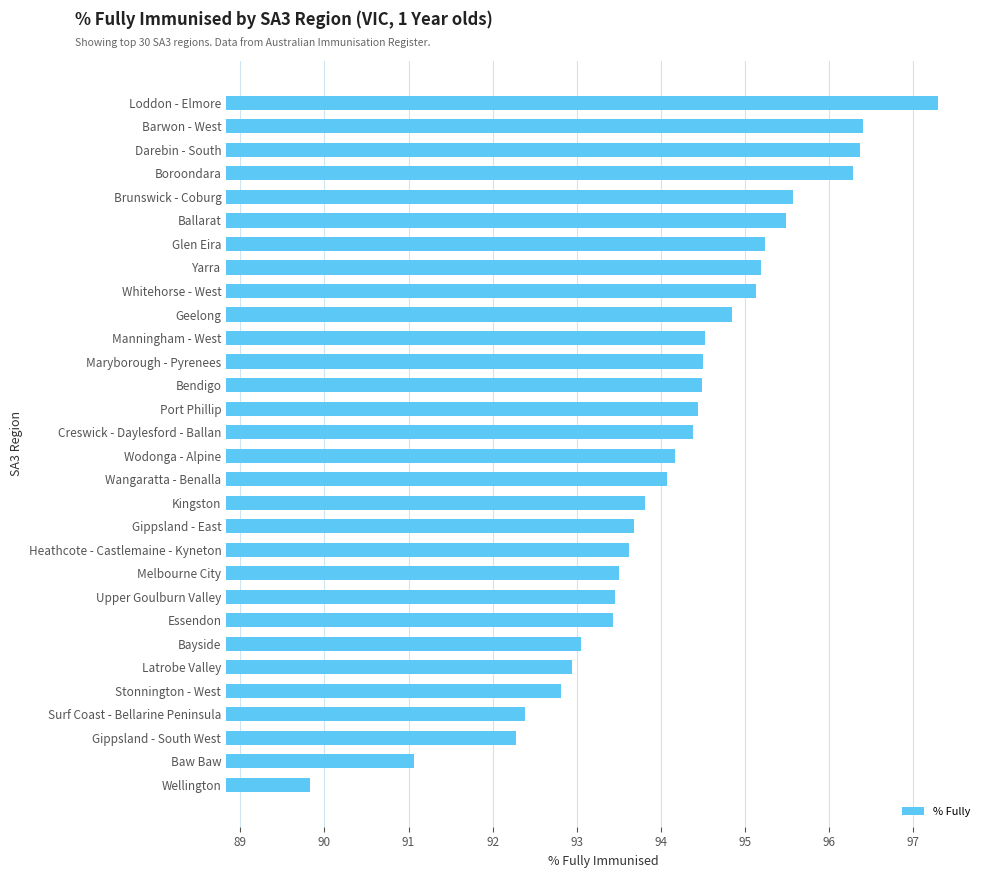

Which has a higher value, Surf Coast - Bellarine Peninsula or Creswick - Daylesford - Ballan?

Creswick - Daylesford - Ballan